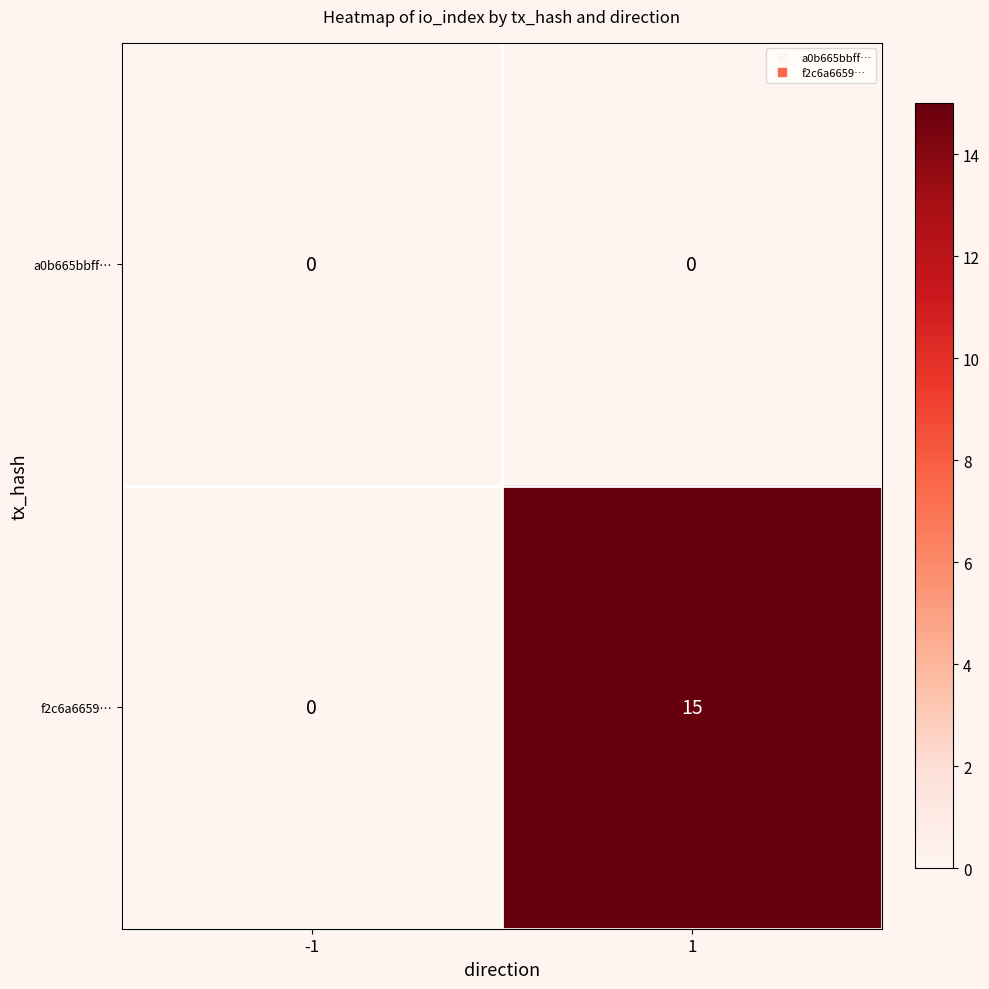

Rank the series by their maximum value, from lowest to highest.

a0b665bbff…, f2c6a6659…